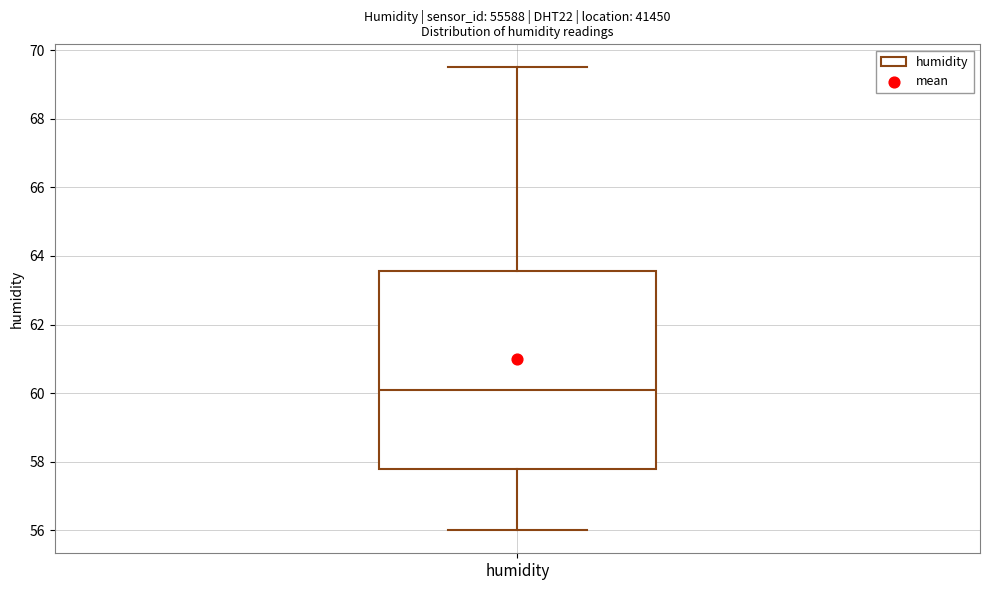

Transcribe this box plot: give where the median line is, the range the box spans, and where the two whiskers end, as read against the y-axis. The values are not printed on the chart, so give them approximately, as read against the axis.

median 60.2, box 57.8 to 63.6, whiskers 56.0 to 69.6